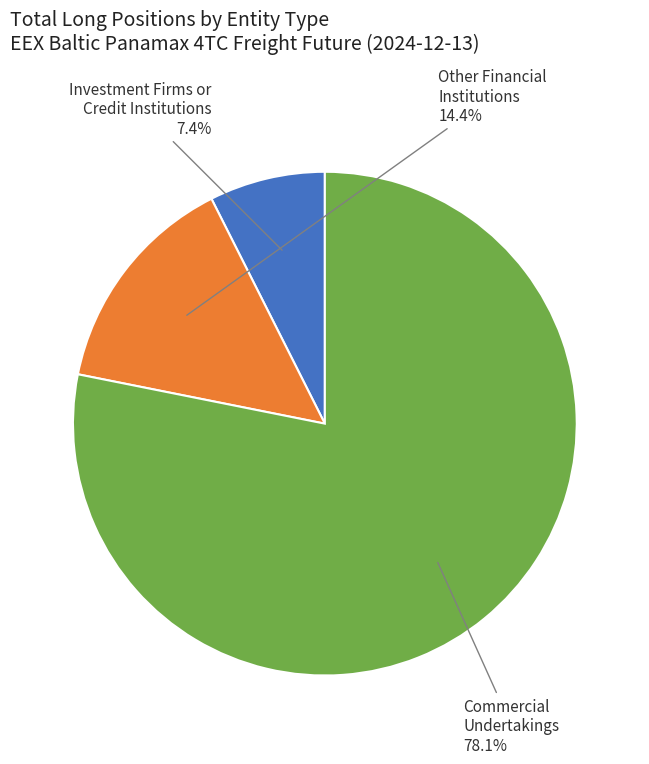

Which has a higher value, Other Financial Institutions or Commercial Undertakings?

Commercial Undertakings